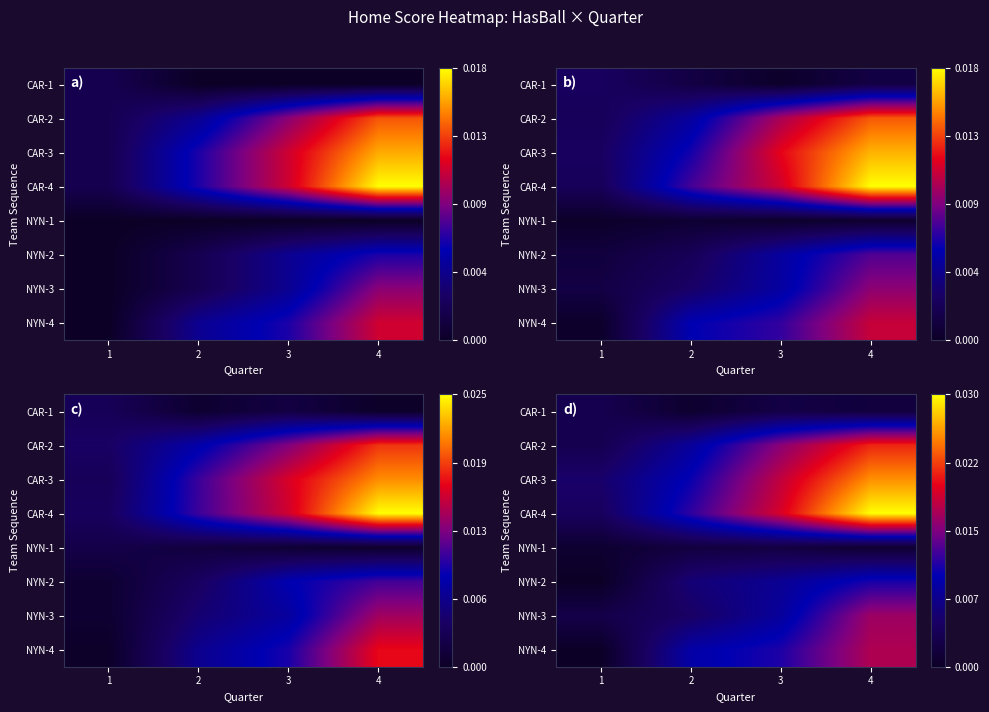

Is the value of CAR-4 at 1 greater than the value of CAR-3 at 4?

No